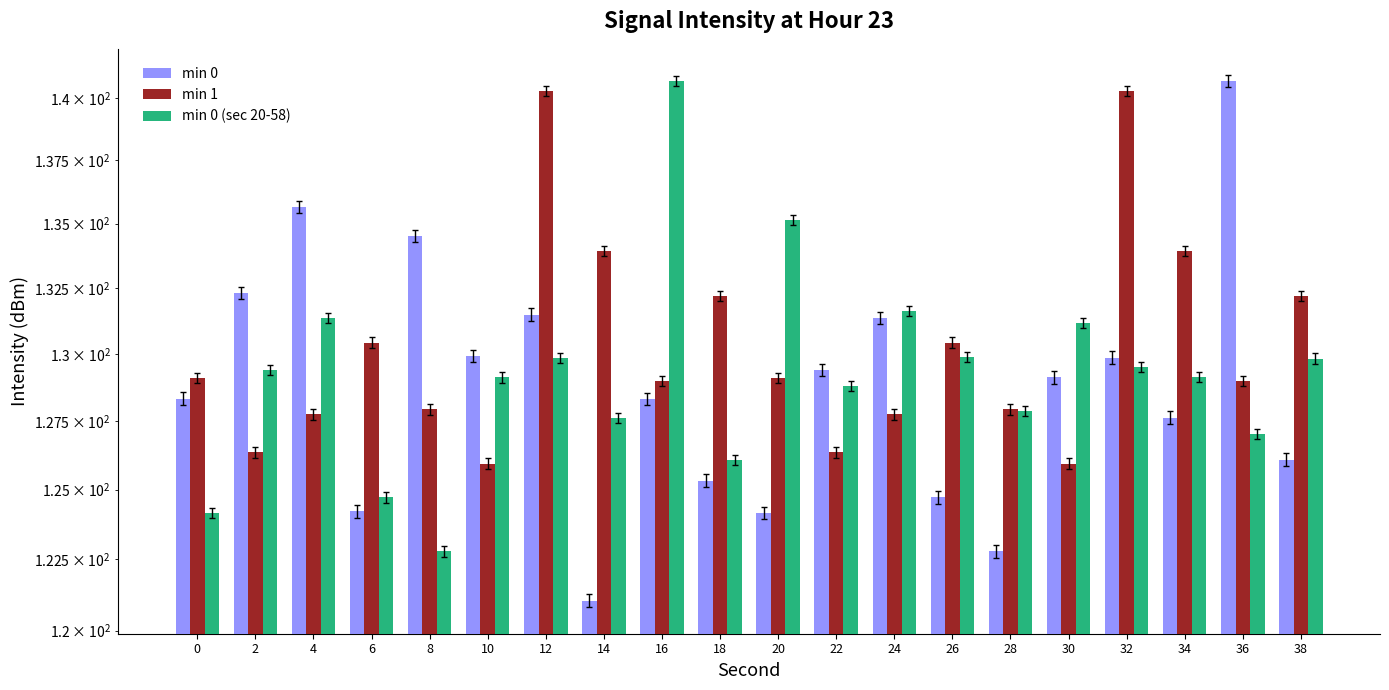

Reading left to right, transcribe all the data shown in this chart.

min 0: 128.3	132.3	135.7	124.2	134.5	129.9	131.5	121.0	128.3	125.3	124.2	129.4	131.4	124.7	122.8	129.1	129.9	127.6	140.7	126.1
min 1: 129.1	126.4	127.8	130.4	127.9	125.9	140.3	133.9	129.0	132.2	129.1	126.4	127.8	130.4	127.9	125.9	140.3	133.9	129.0	132.2
min 0 (sec 20-58): 124.2	129.4	131.4	124.7	122.8	129.1	129.9	127.6	140.7	126.1	135.1	128.8	131.6	129.9	127.9	131.2	129.5	129.1	127.0	129.8